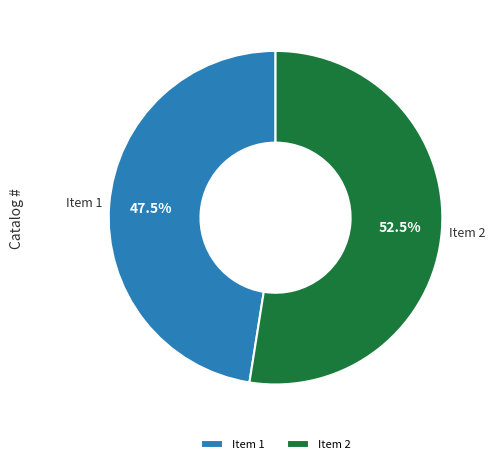

To the nearest percent, what is the difference between the largest and smallest slice percentages?

5%